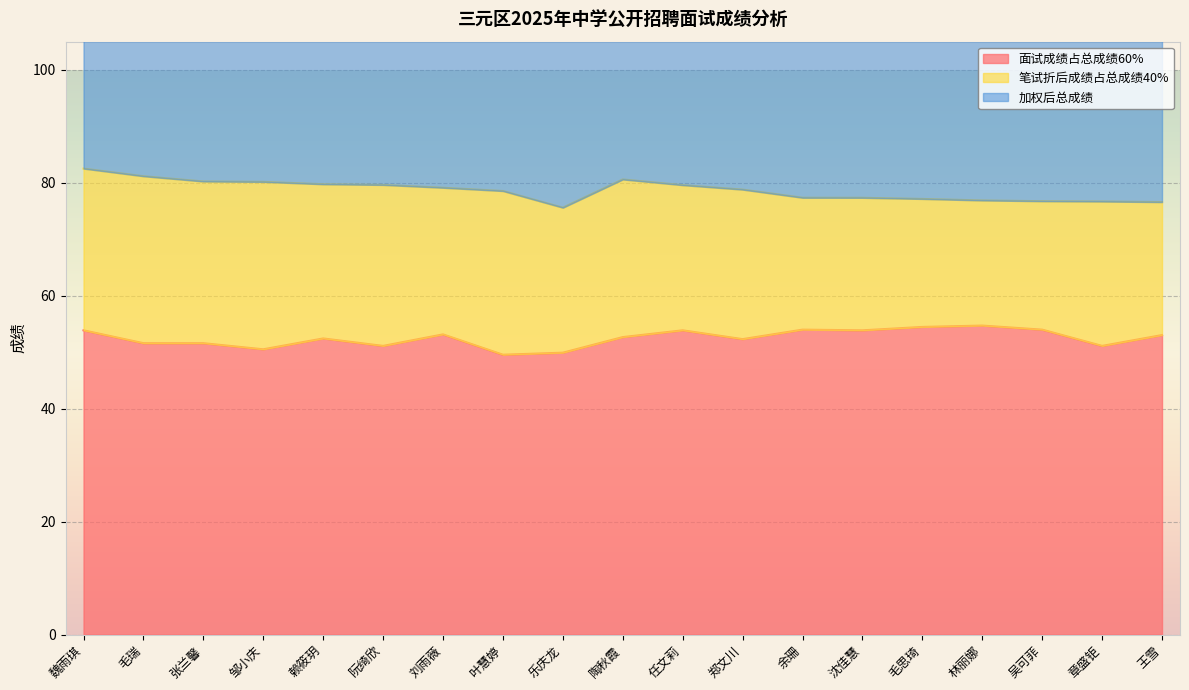

Is it true that 面试成绩占总成绩60% equals 51.6 at 张兰馨?

True